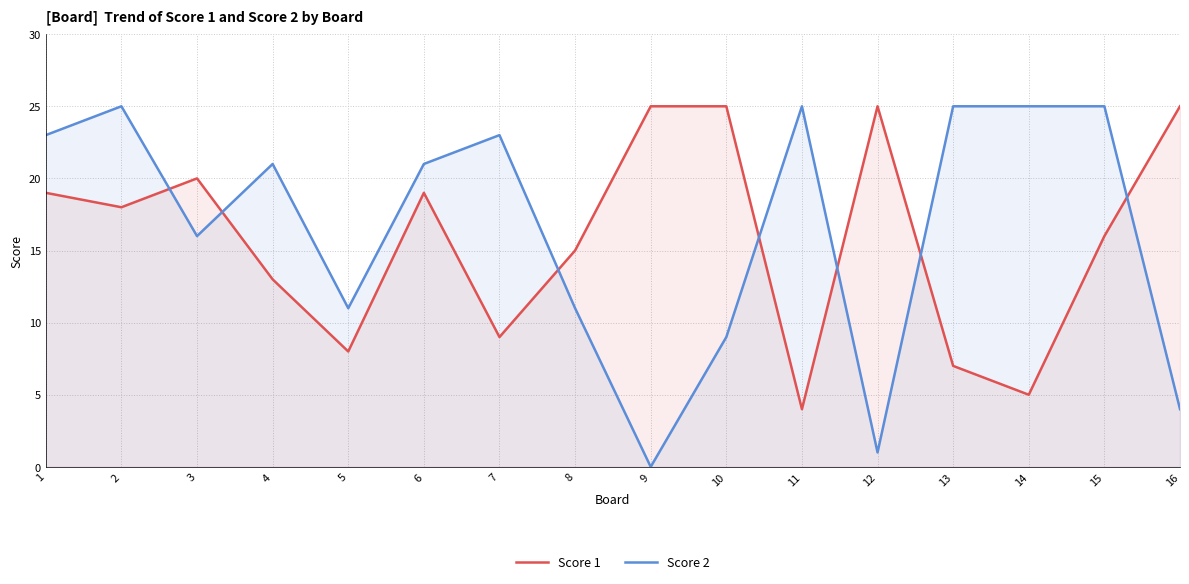

Between which two adjacent categories do Score 1 and Score 2 first intersect?

2 and 3